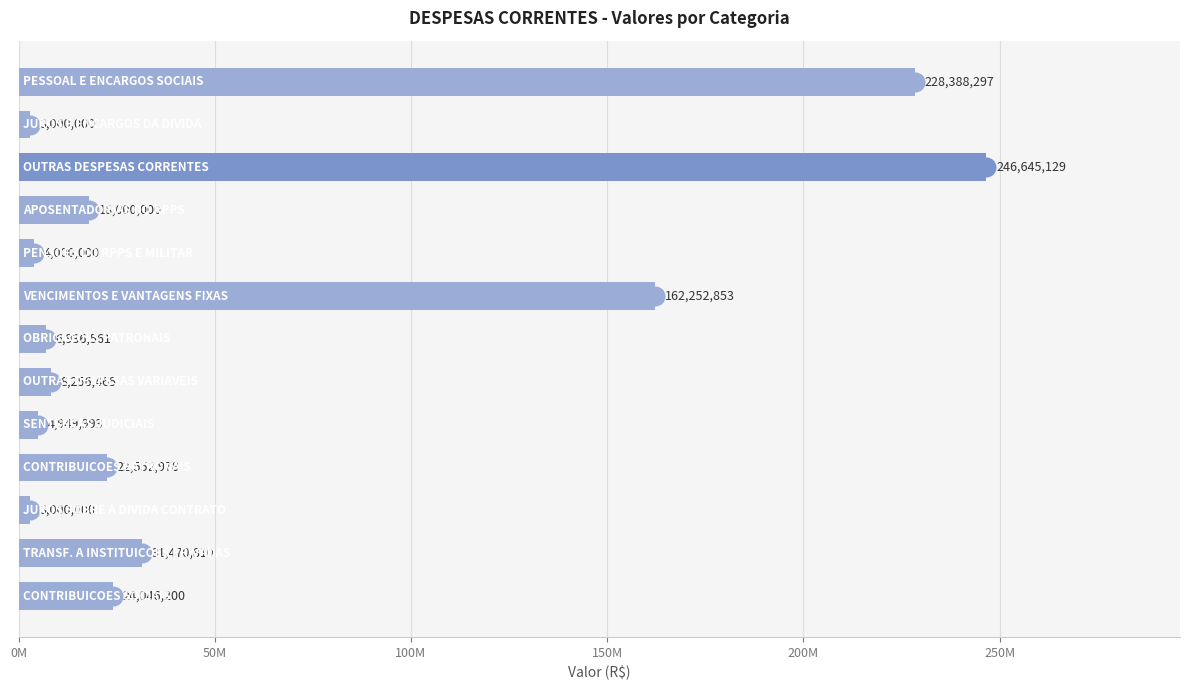

Approximately how many times larger is the value at 50M compared to 150M?

0.2